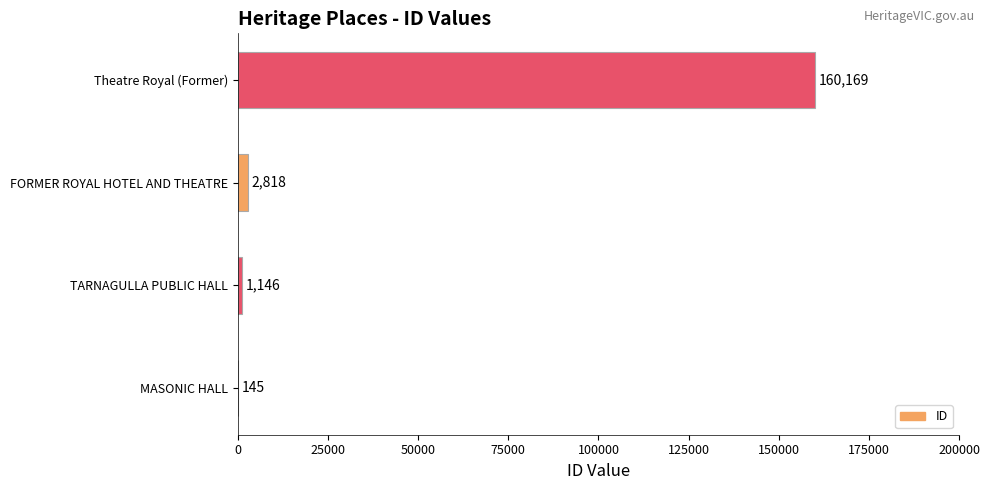

What is the greatest value displayed?

160169